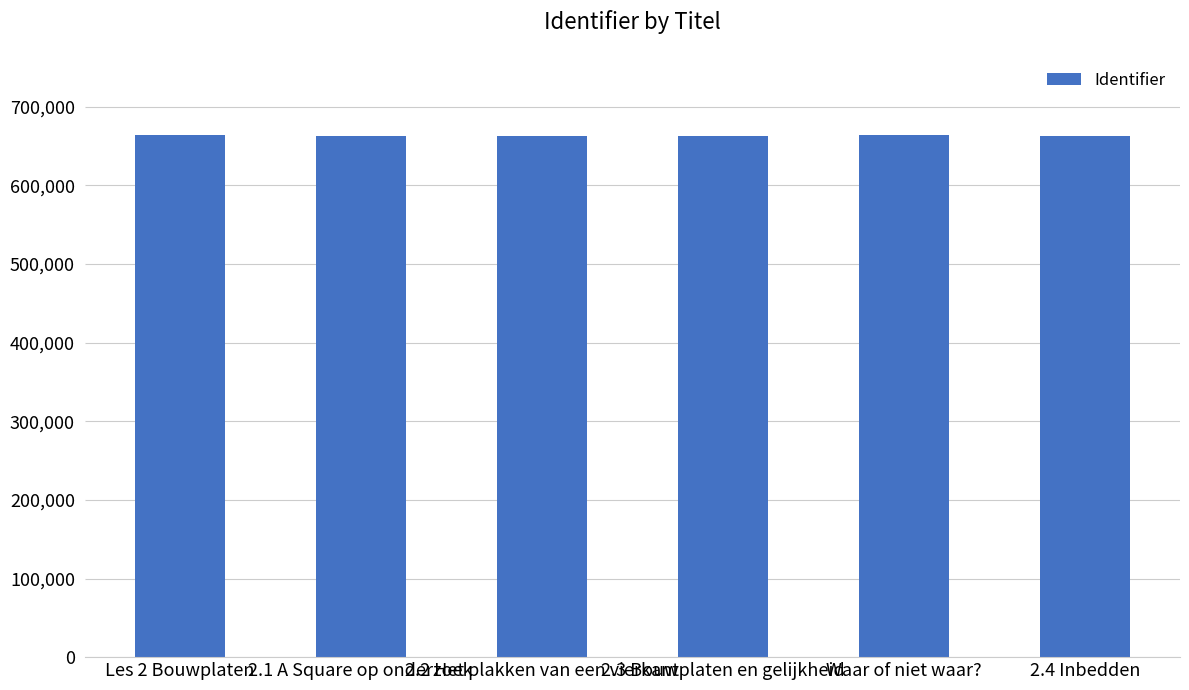

What is the difference between the values at 2.4 Inbedden and 2.3 Bouwplaten en gelijkheid?

1